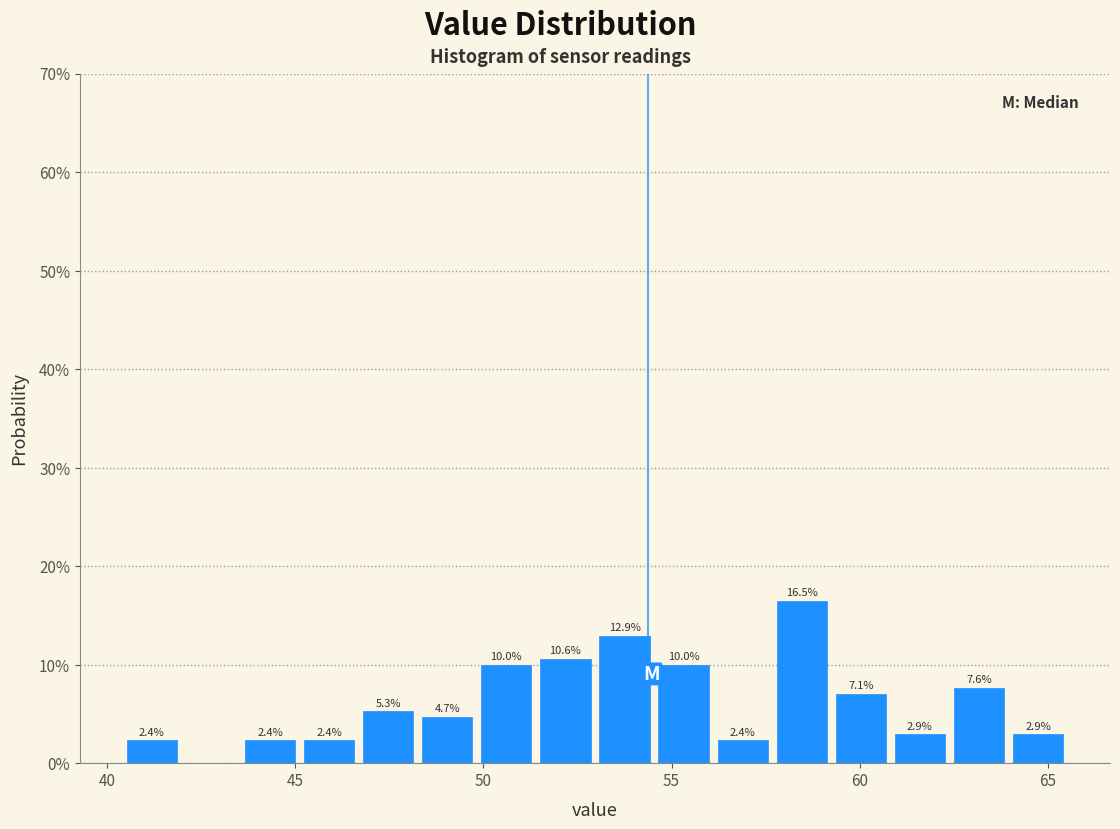

Around what value on the x-axis is the tallest bar? Give the approximate position of its centre, as read against the axis.

58.5